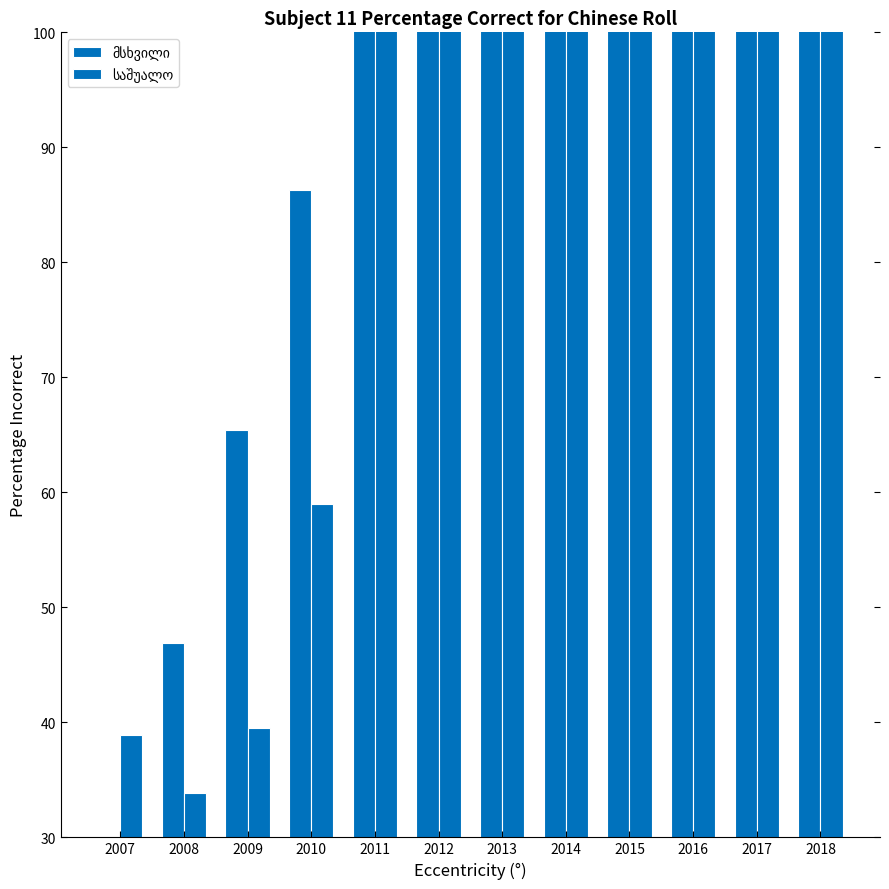

At which label does მსხვილი first exceed 127?

2013